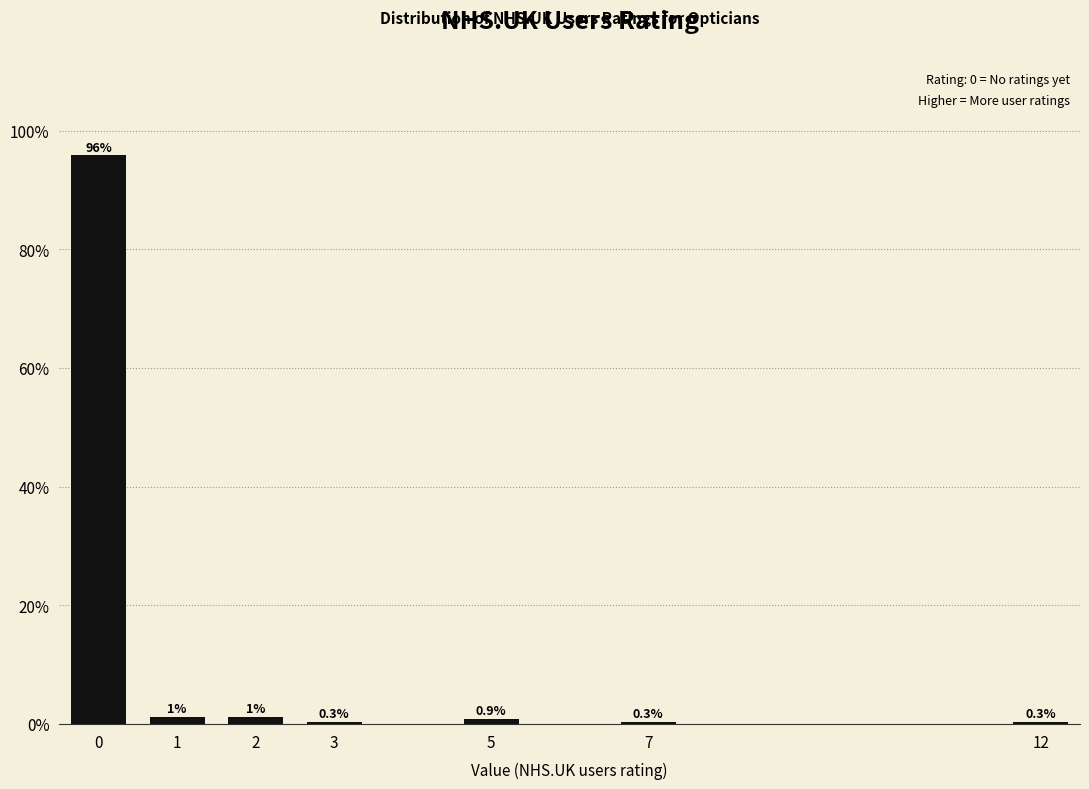

Reading left to right, extract all data points from this chart.

0=95.8	1=1.2	2=1.2	3=0.3	5=0.9	7=0.3	12=0.3